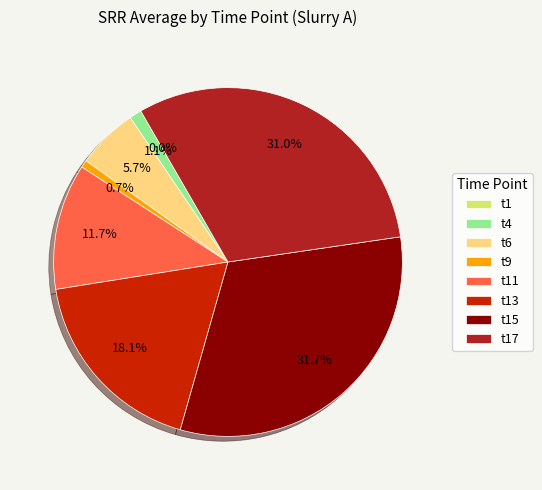

Is there a majority slice in this chart?

No